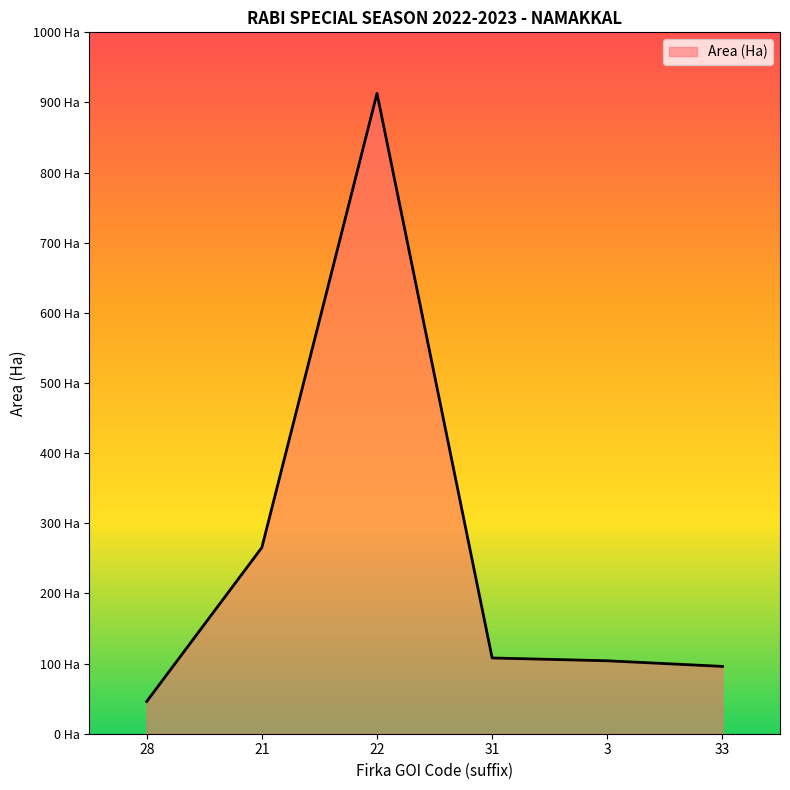

What is the label of the 1st point from the right?

33